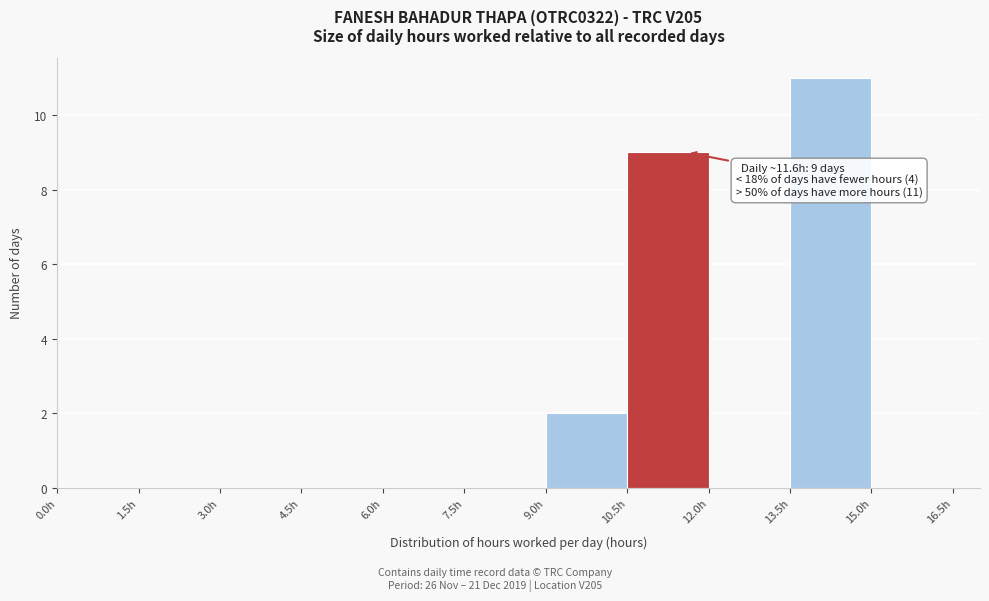

Which range on the x-axis has the tallest bar?

13.5 to 15.0